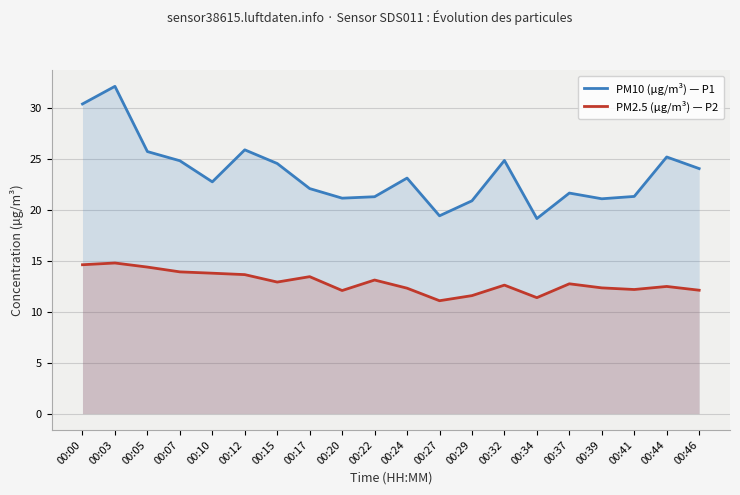

Between 00:27 and 00:10, which is larger?

00:10